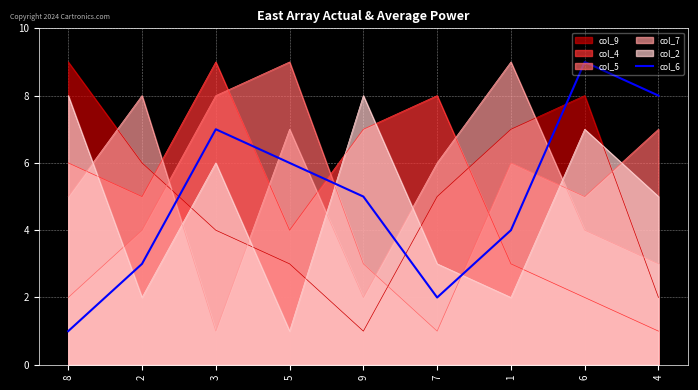

True or false: col_2 and col_9 cross at least once.

True